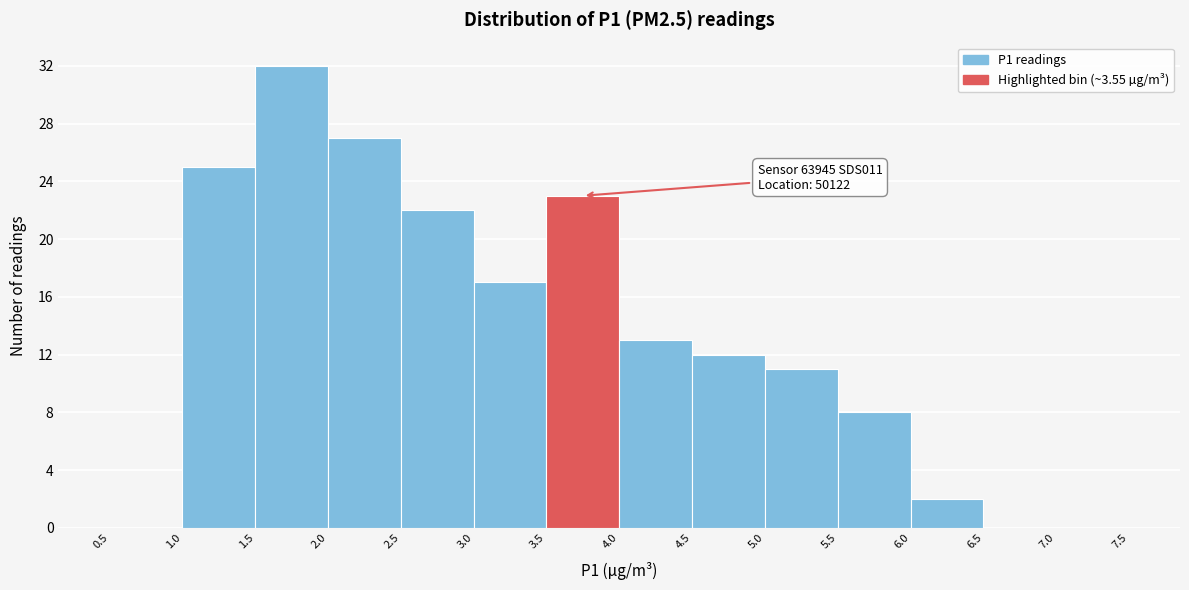

Over which range of the x-axis is the bar tallest?

1.5 to 2.0